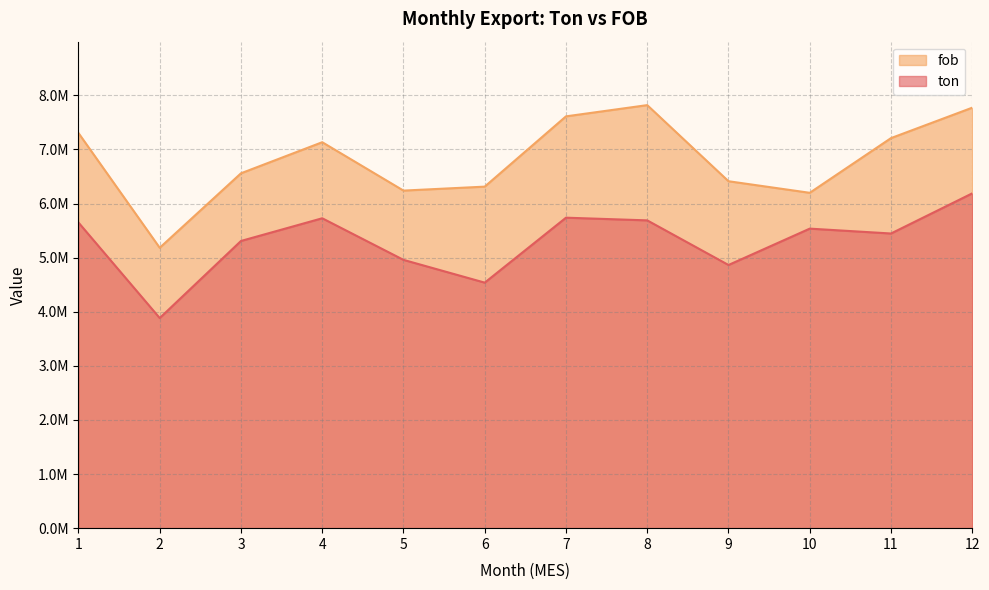

How many categories are shown in the chart?

12